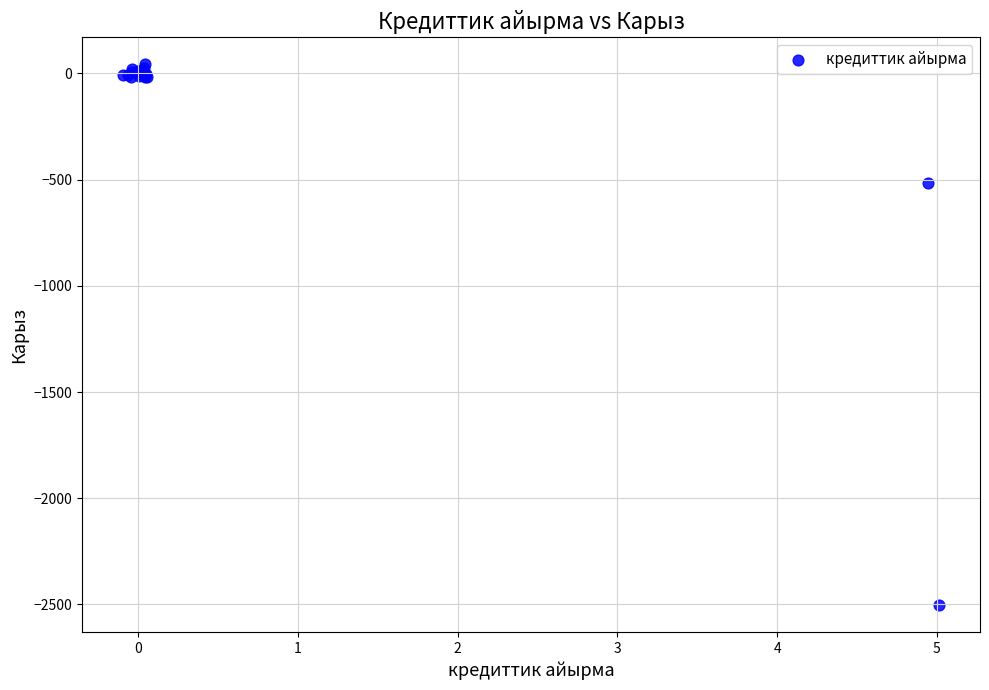

What Y value in the scatter plot is closest to -1230?

-513.6